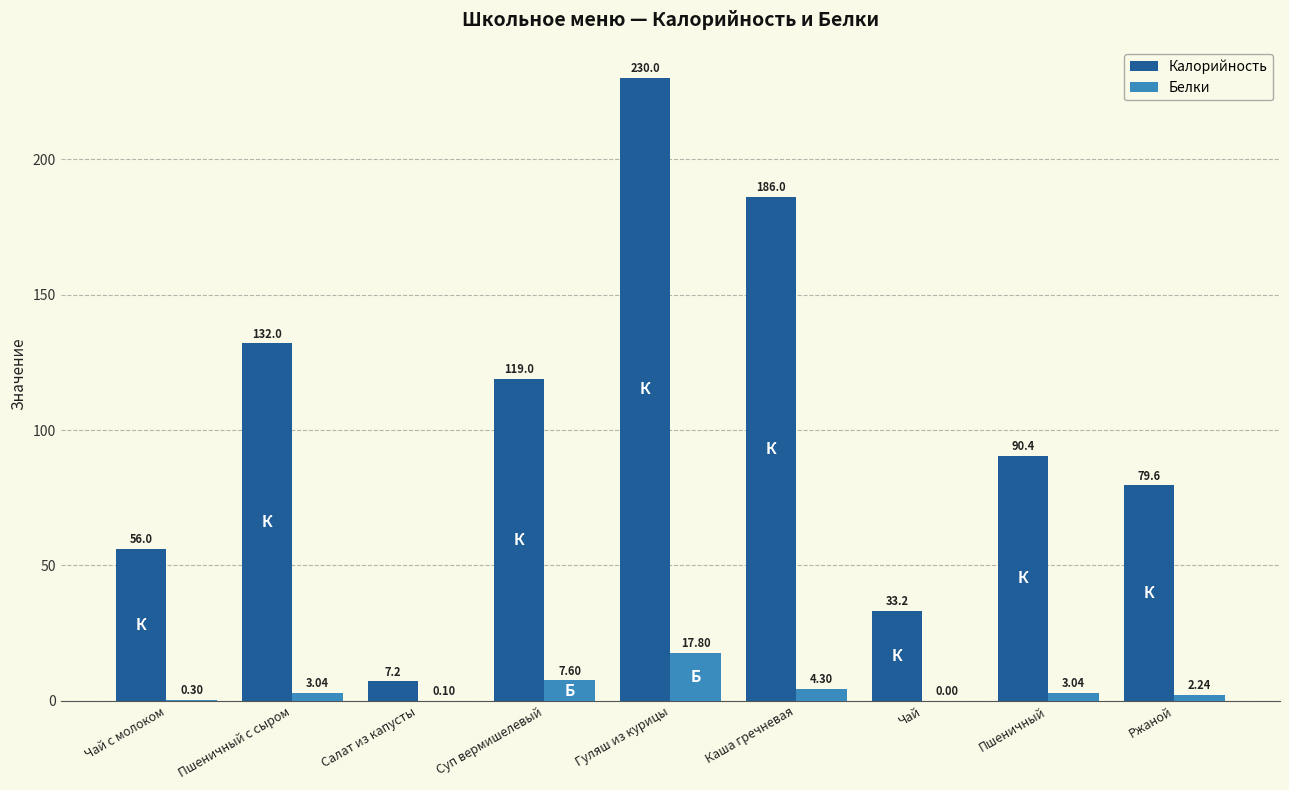

Which category has the highest value in the Калорийность series?

Гуляш из курицы